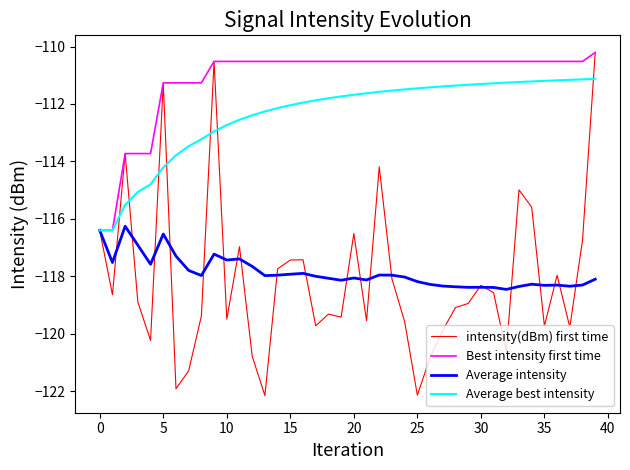

Which series has the largest total across all categories?

Best intensity first time